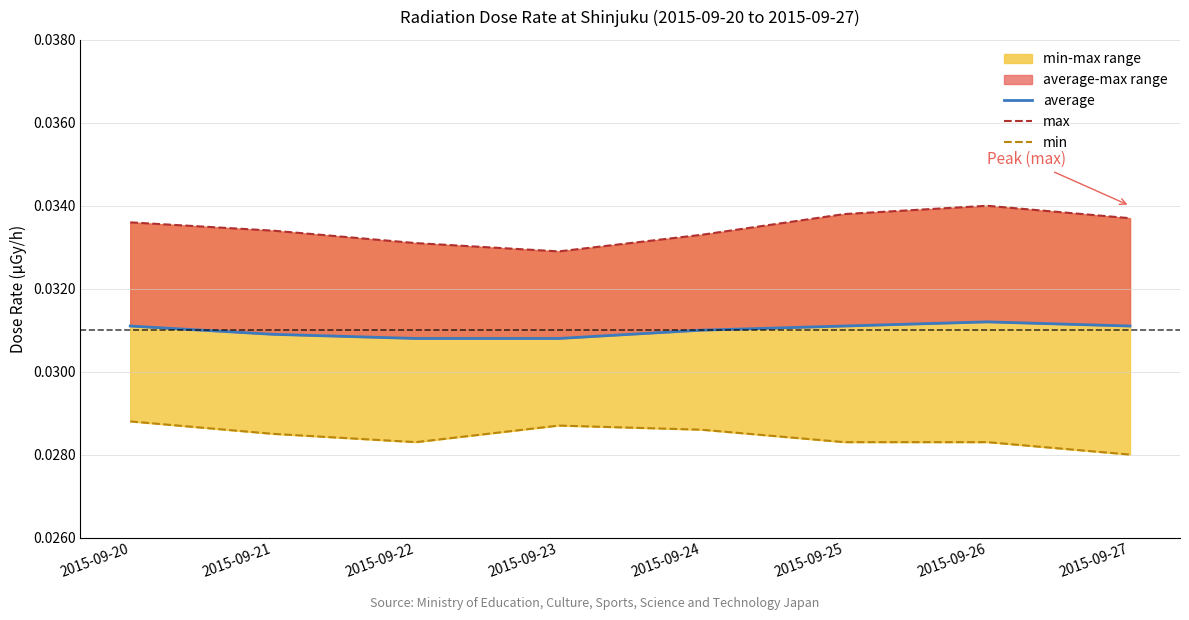

How many data points does each series have?

8